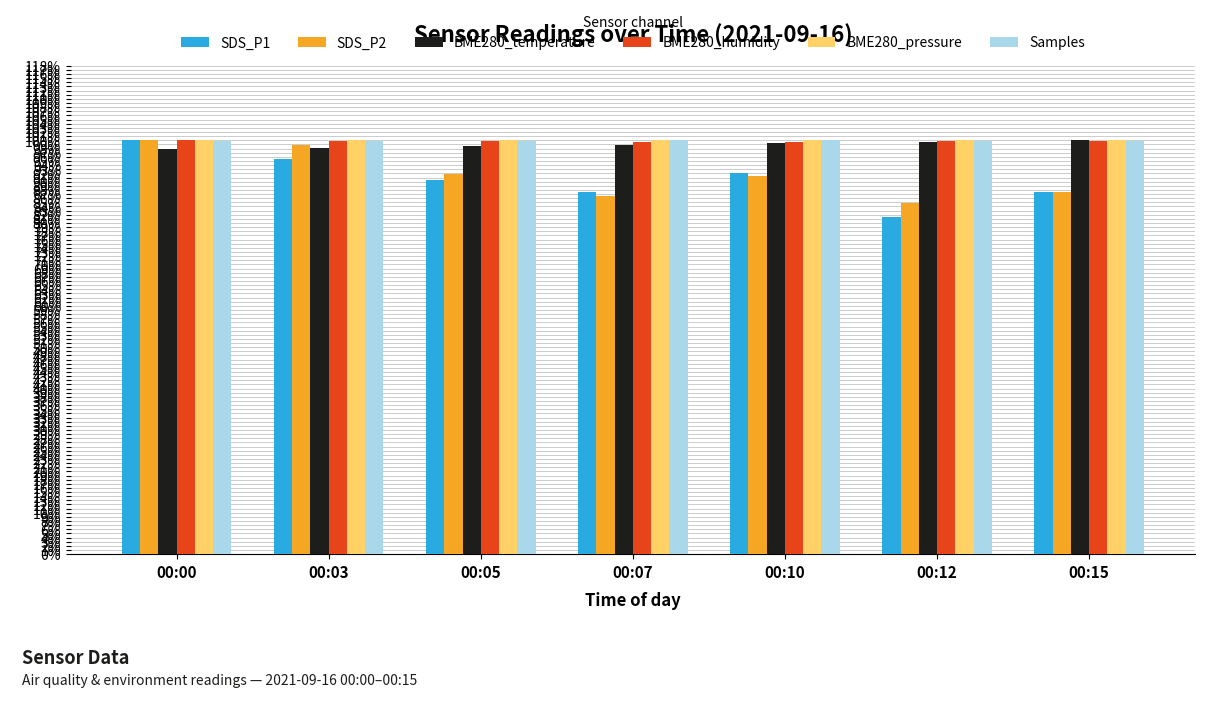

What is the sum of the SDS_P2 values at 00:03 and 00:12?

1.8